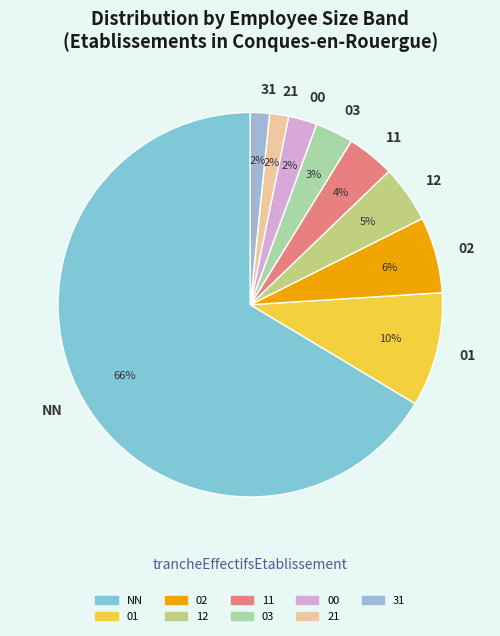

How many slices are in this pie chart?

9